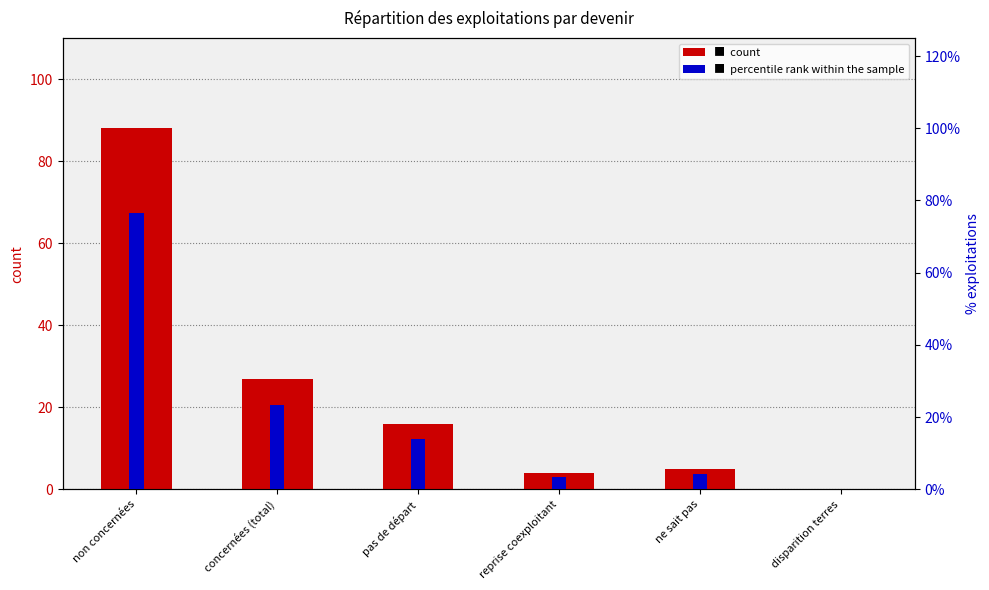

What is the average value of the count series?

23.3